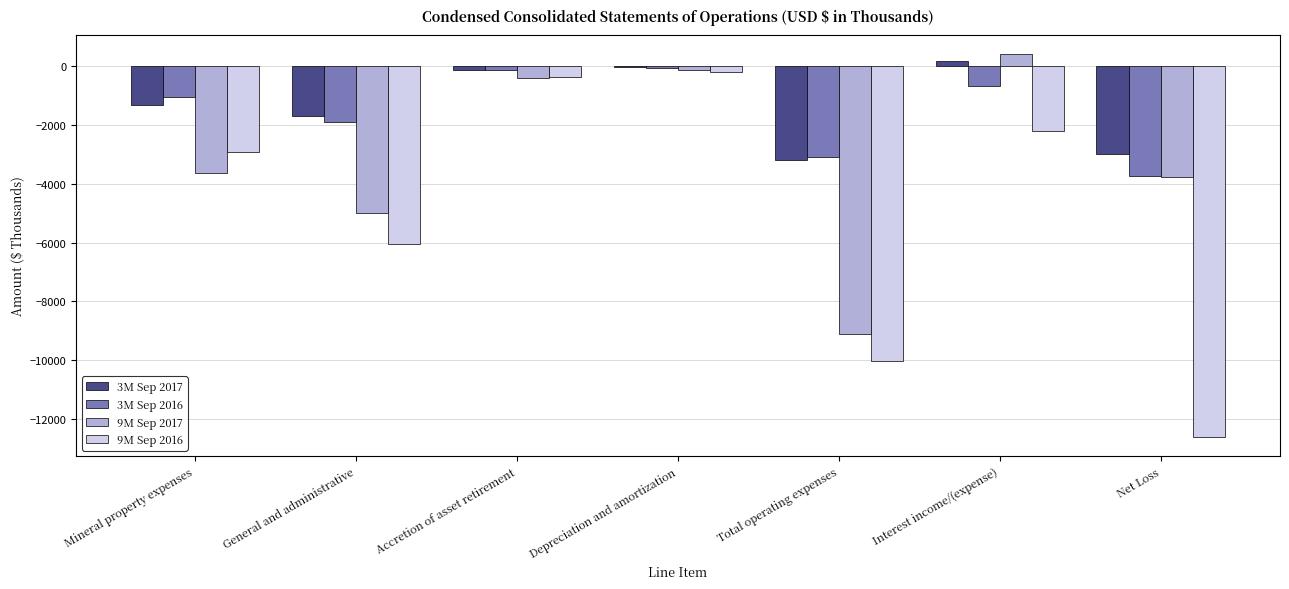

At which category does the chart reach its peak across all series?

Interest income/(expense)